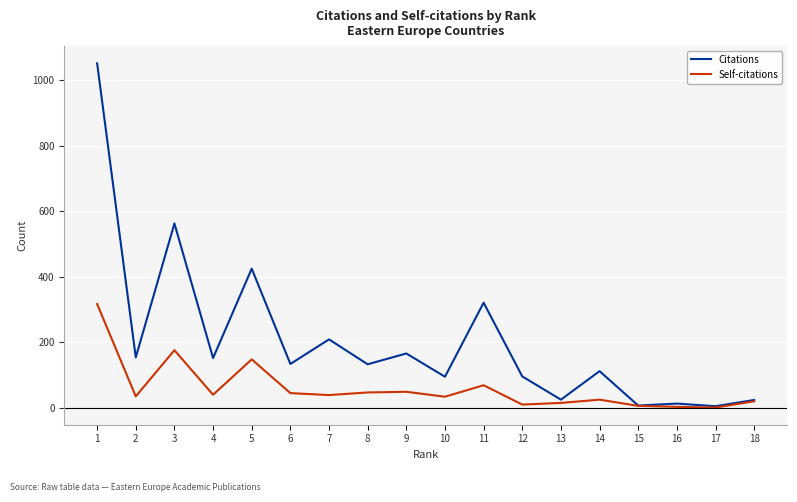

True or false: Self-citations has more than 1 interior local peaks.

True